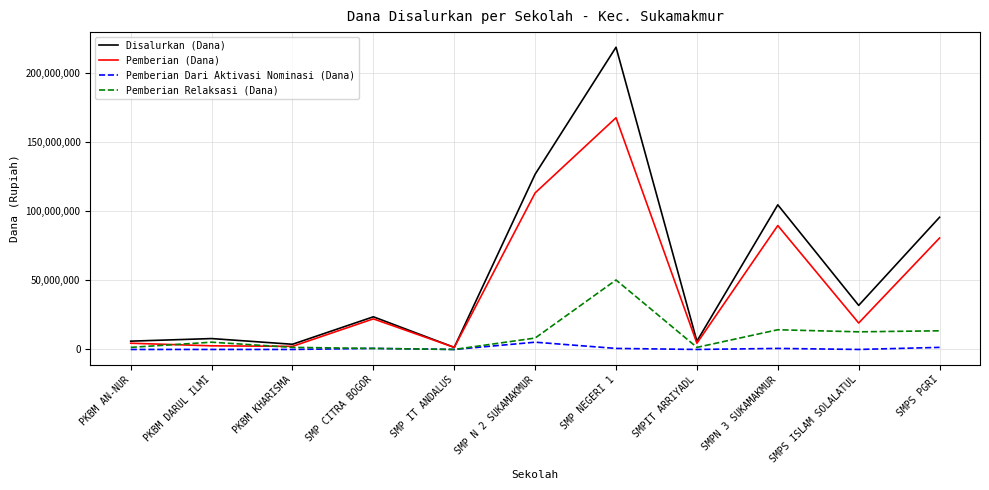

What is the total value across all series at PKBM AN-NUR?

12000000